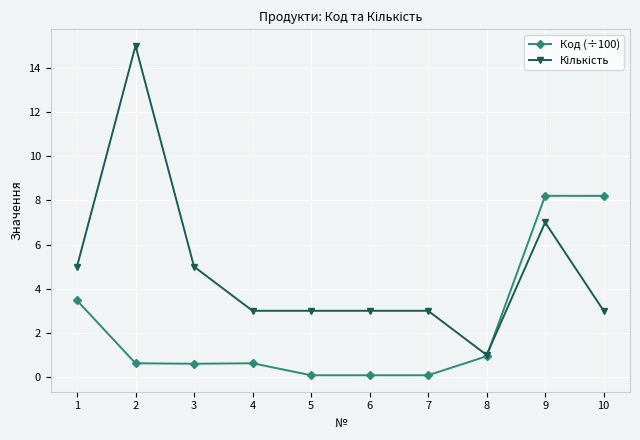

What is the value of the Код (÷100) point at the 8th from the left?

0.9